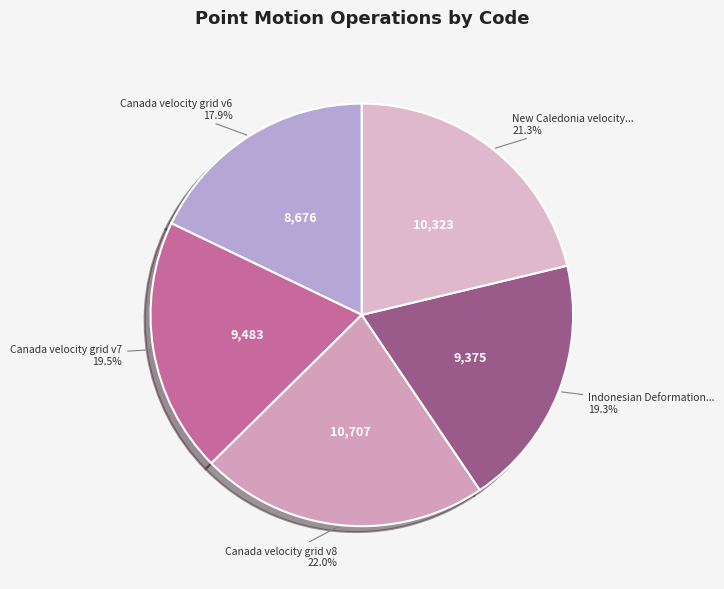

To the nearest percent, what is the average slice percentage?

20%